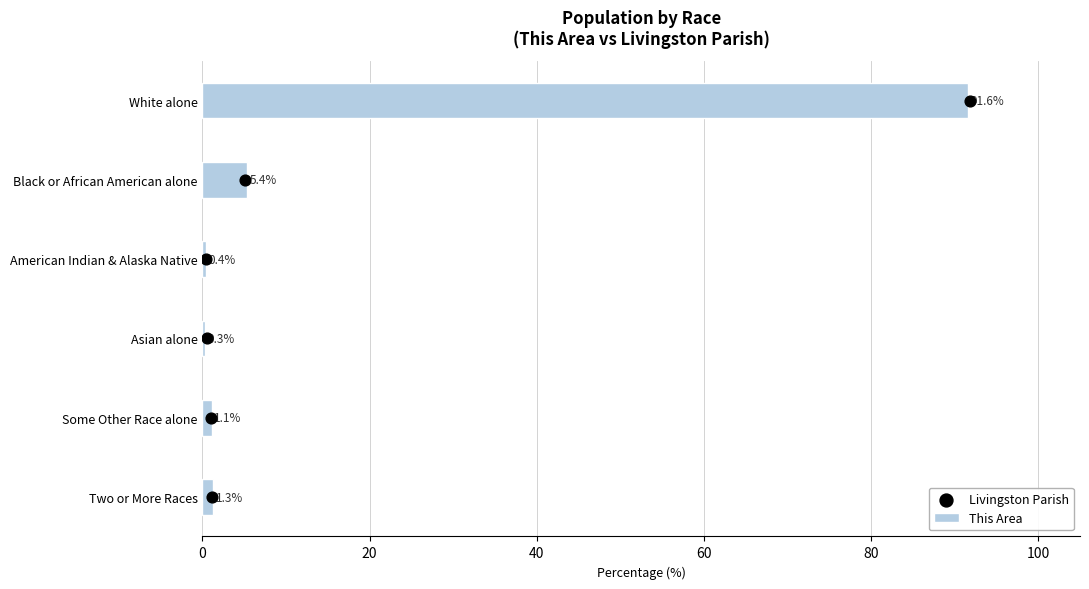

Which series reaches the minimum Y coordinate?

Livingston Parish